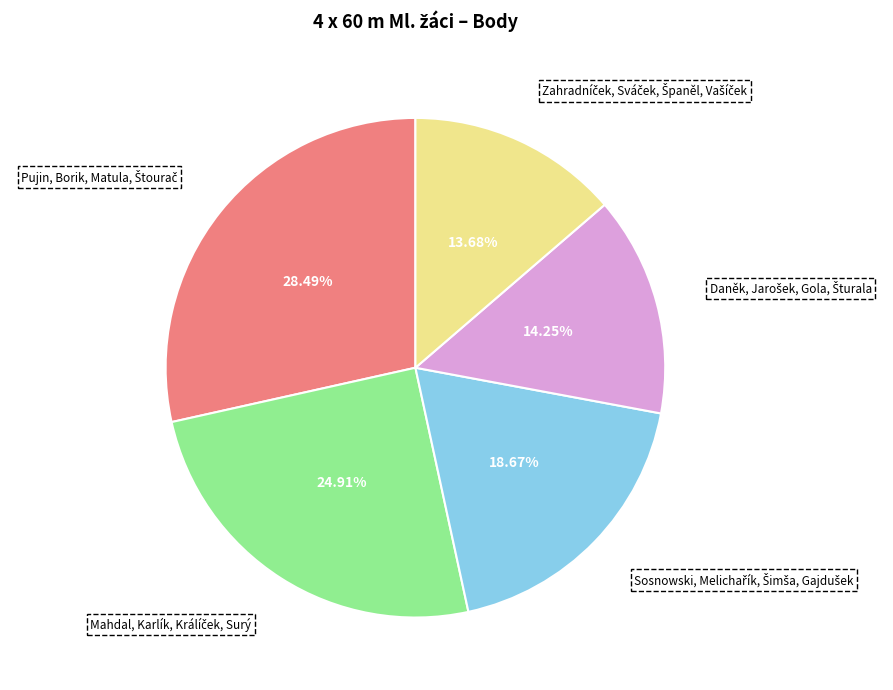

Does any single category account for the majority?

No